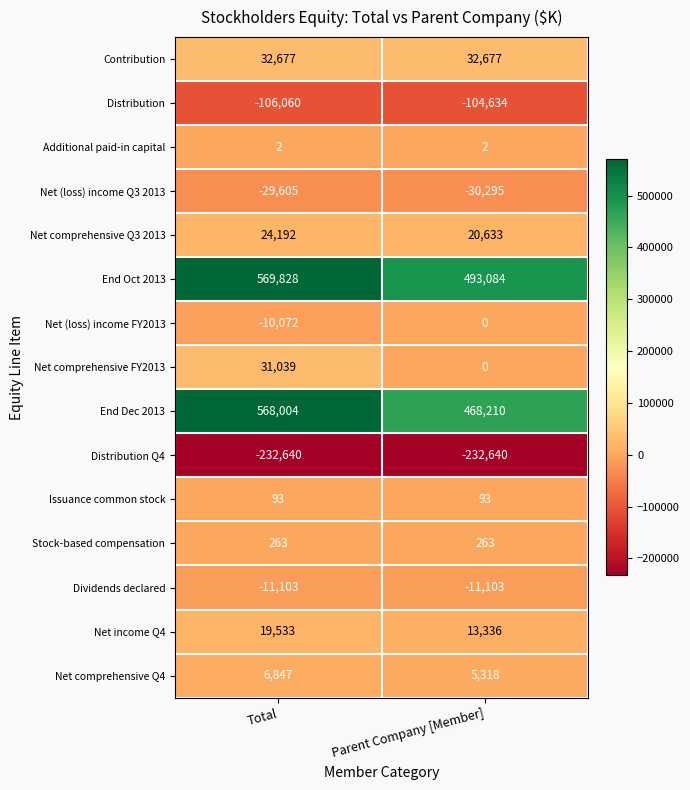

What is the sum of all Net comprehensive Q3 2013 values?

44825